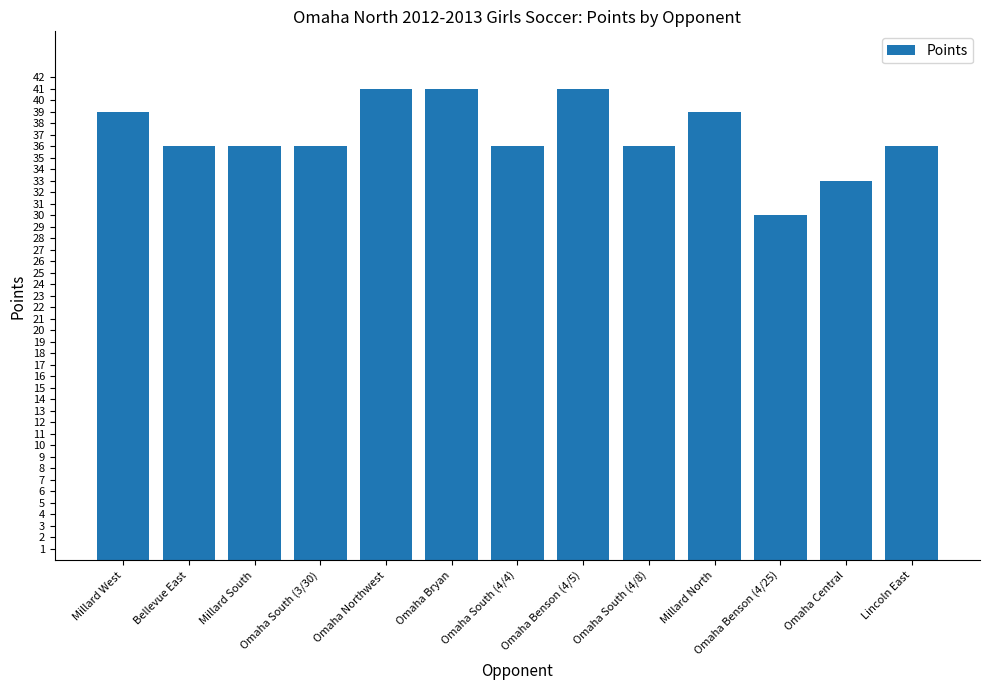

What is the approximate value at Millard North?

39